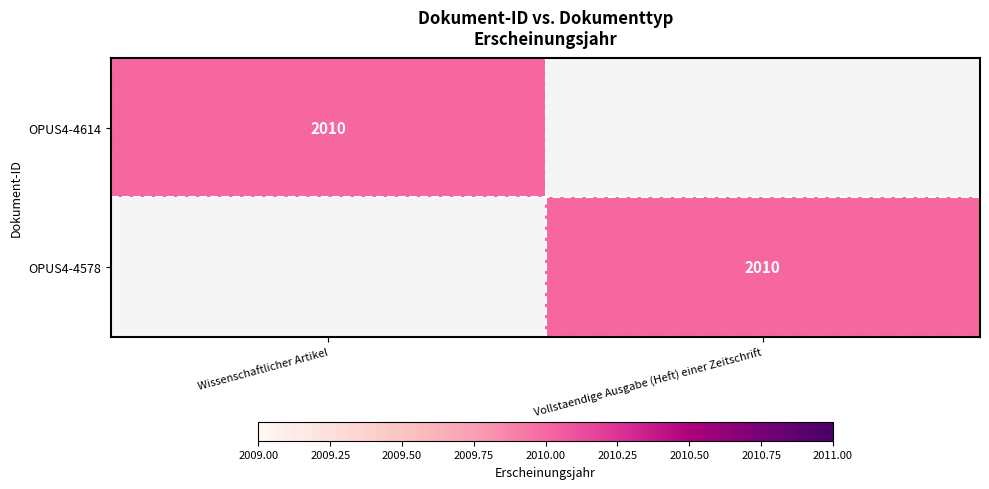

Which label corresponds to the largest value in the chart?

Wissenschaftlicher Artikel